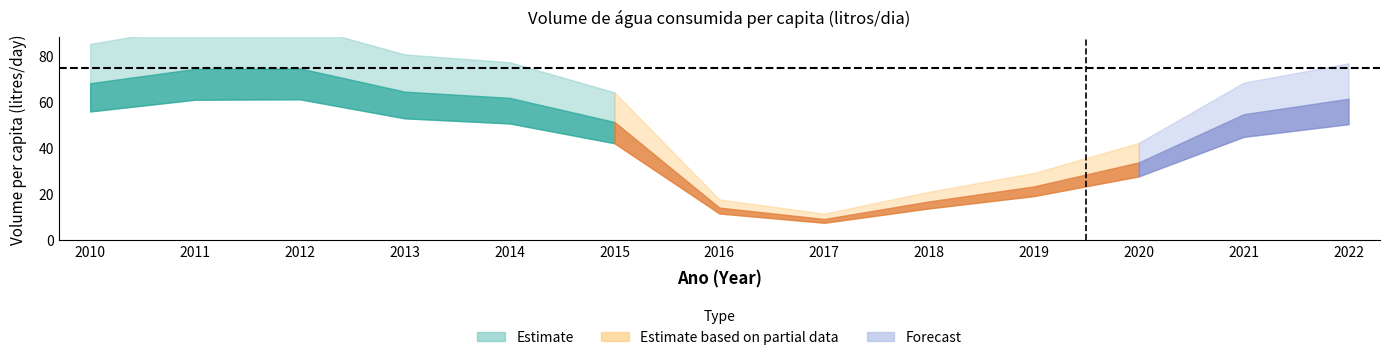

The value at 2014 is 89.4. True or false?

False